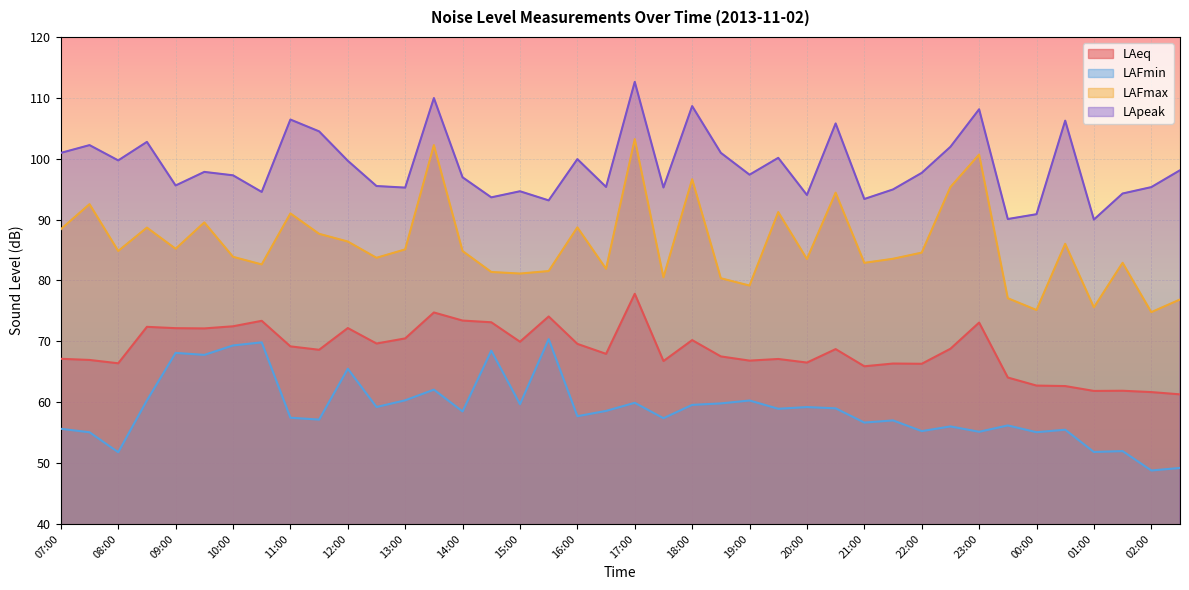

Does the chart display data point markers on the line(s)?

No